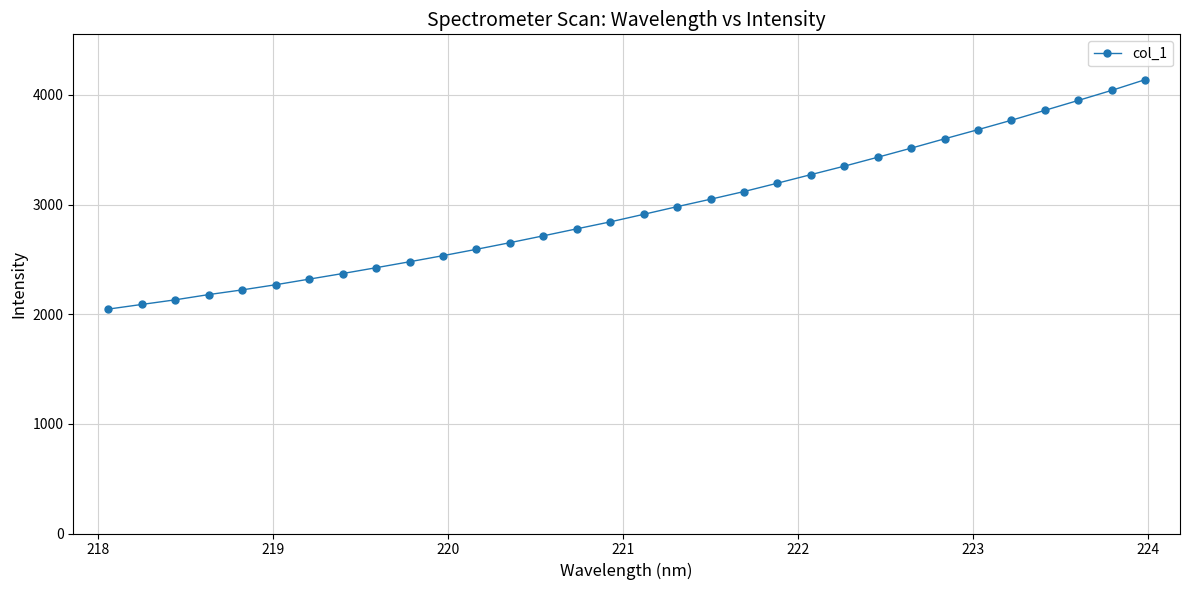

What is the difference between the second highest and minimum values?

1994.3